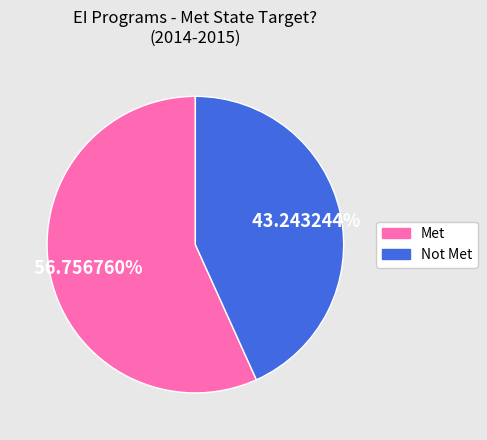

Count the number of slices in the pie.

2